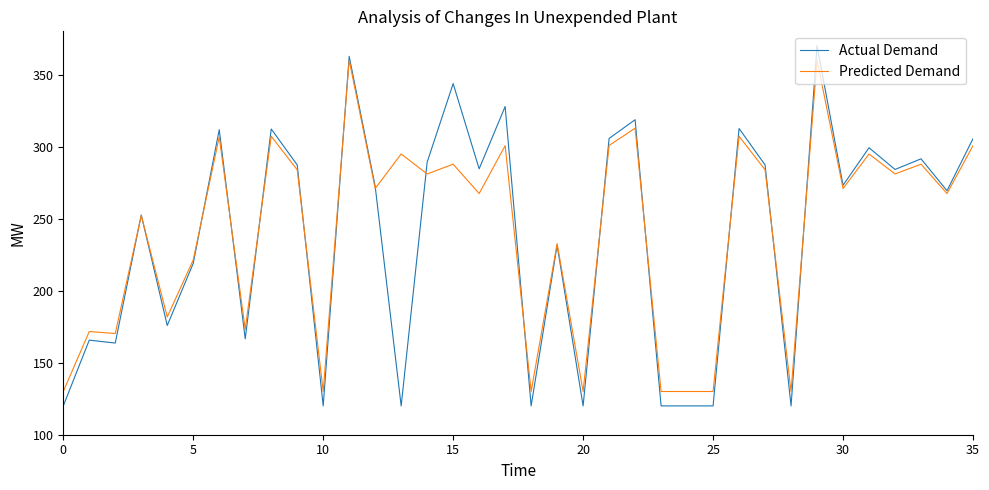

What is the highest value of the Actual Demand series?

370.0